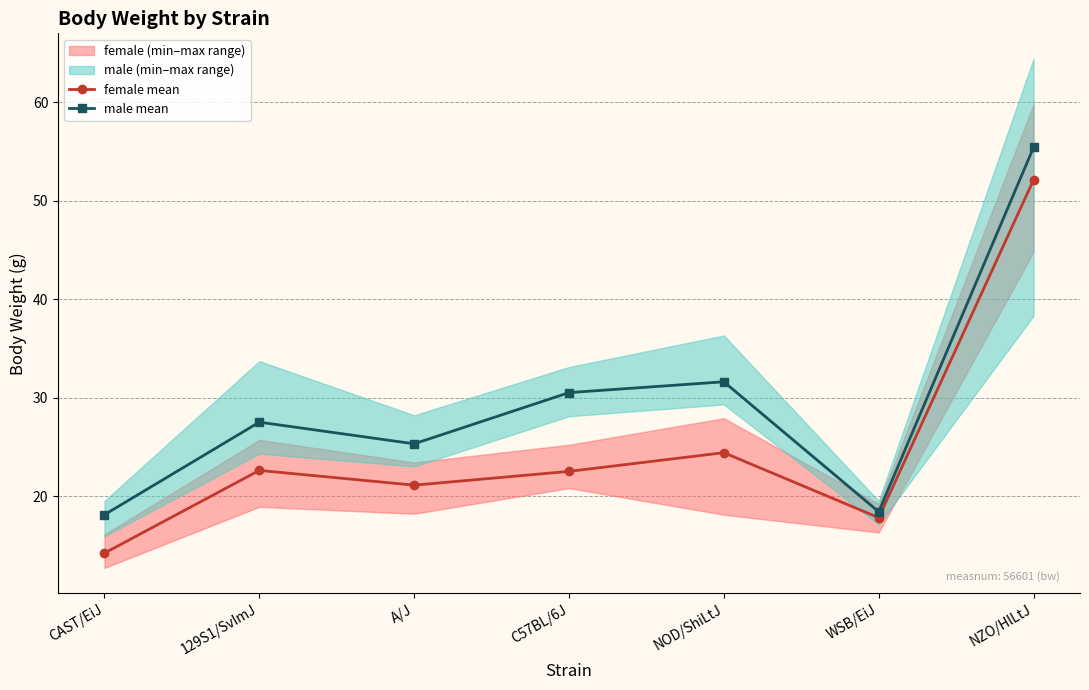

True or false: female mean and male mean intersect in this chart.

False